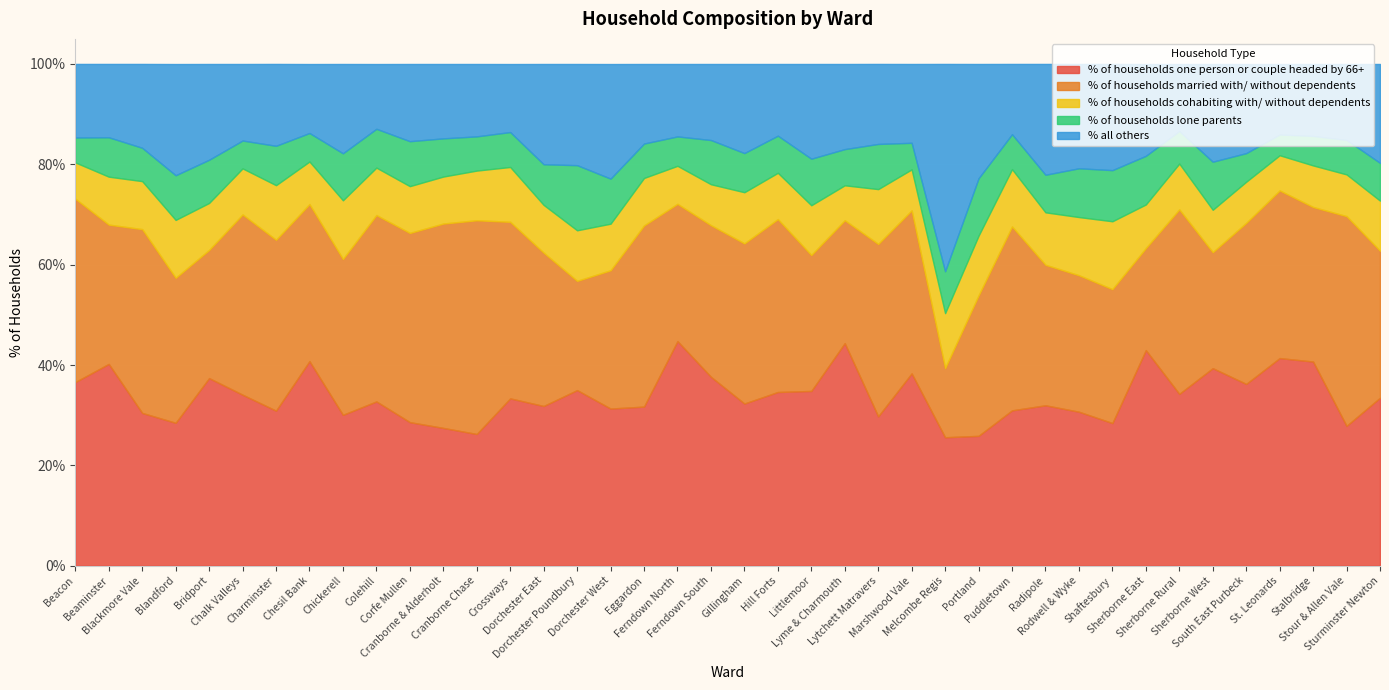

List the labels in order of % of households lone parents value, smallest first.

St. Leonards, Beacon, Marshwood Vale, Chalk Valleys, Chesil Bank, South East Purbeck, Ferndown North, Stalbridge, Sherborne Rural, Blackmore Vale, Cranborne Chase, Eggardon, Stour & Allen Vale, Crossways, Puddletown, Lyme & Charmouth, Hill Forts, Radipole, Sturminster Newton, Cranborne & Alderholt, Colehill, Gillingham, Beaminster, Charminster, Dorchester East, Melcombe Regis, Bridport, Ferndown South, Blandford, Corfe Mullen, Dorchester West, Lytchett Matravers, Littlemoor, Chickerell, Sherborne West, Sherborne East, Rodwell & Wyke, Shaftesbury, Portland, Dorchester Poundbury